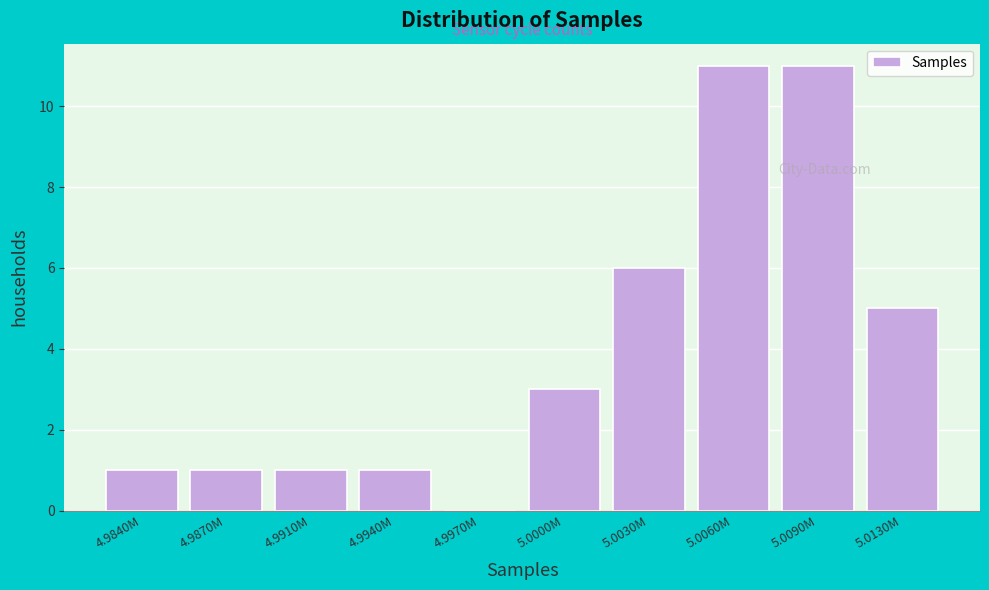

Reading left to right, extract all data points from this chart.

4.9840M=1	4.9870M=1	4.9910M=1	4.9940M=1	4.9970M=0	5.0000M=3	5.0030M=6	5.0060M=11	5.0090M=11	5.0130M=5